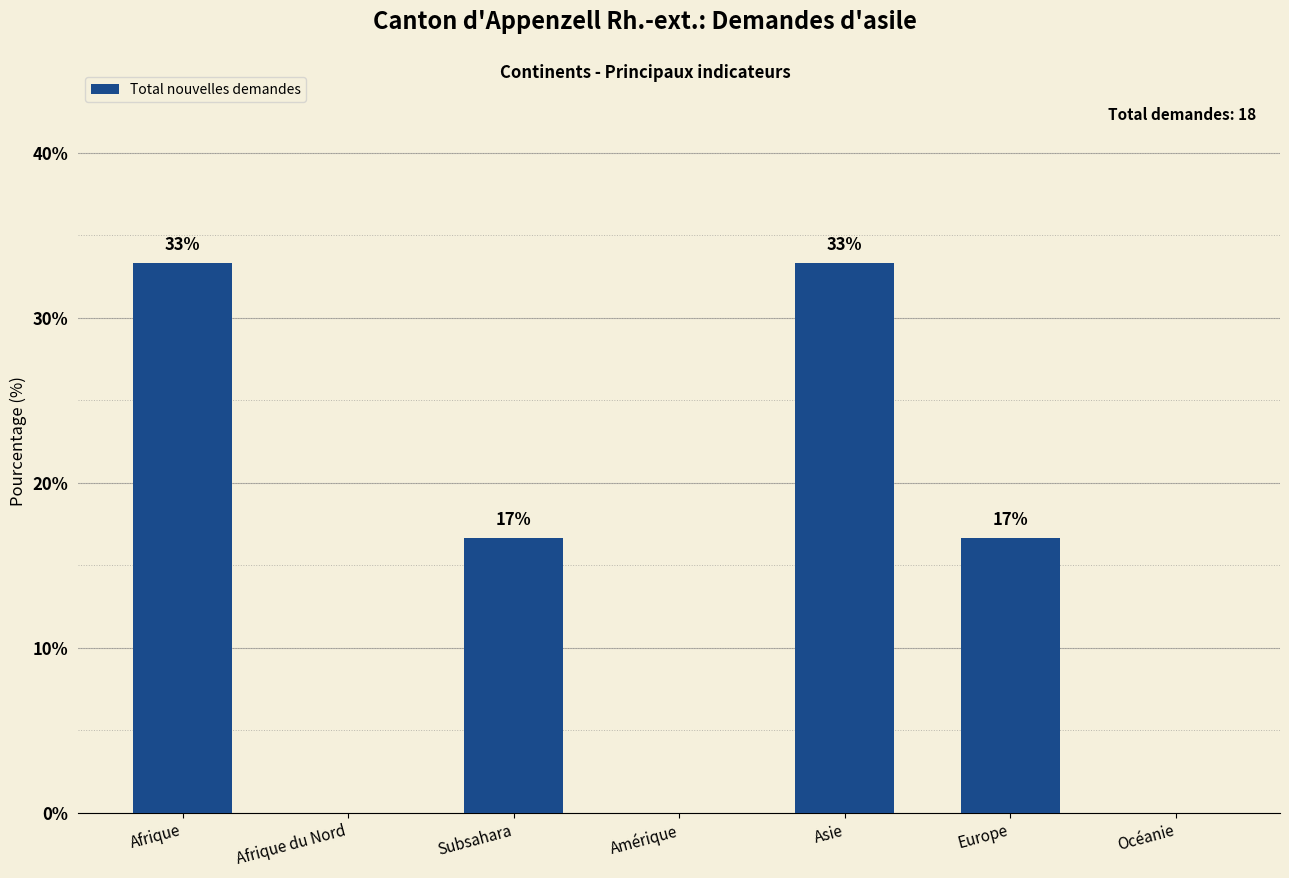

Are the bars horizontal?

No